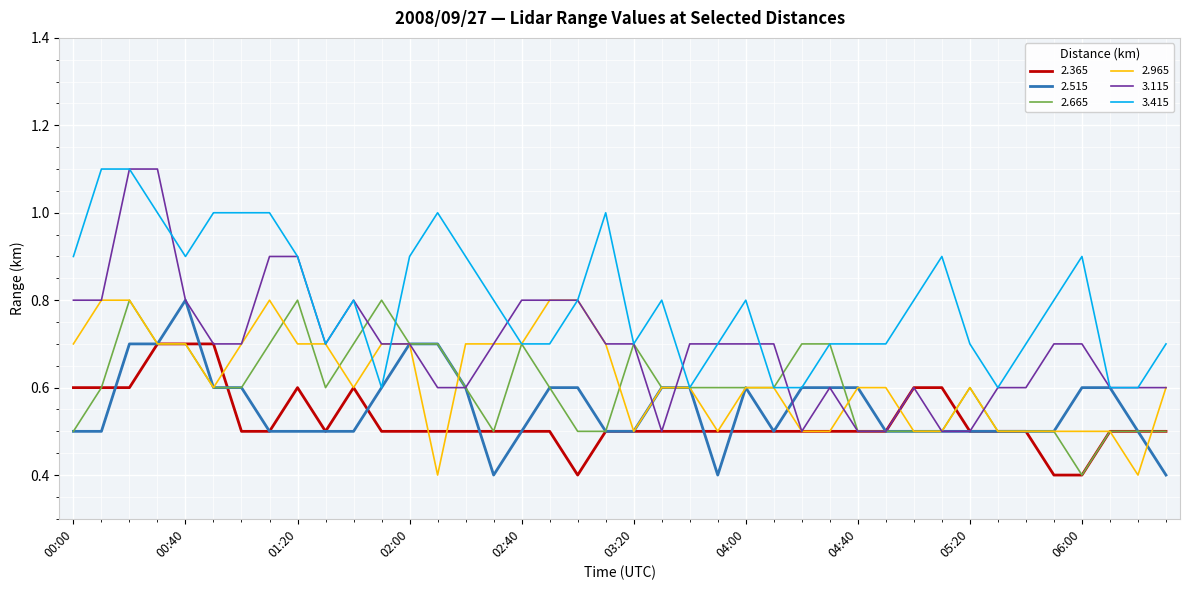

What is the smallest value displayed?

0.4